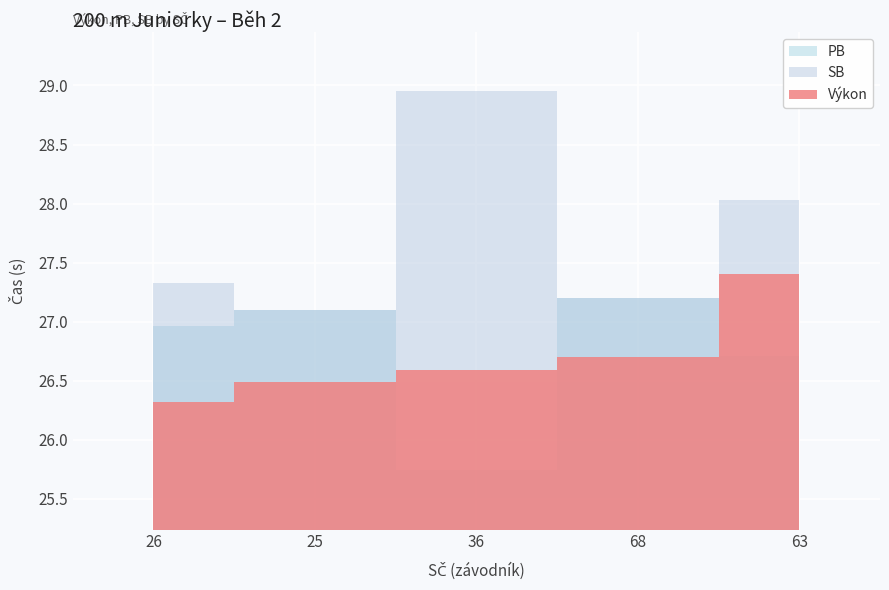

Between 68 and 26, which is larger?

68